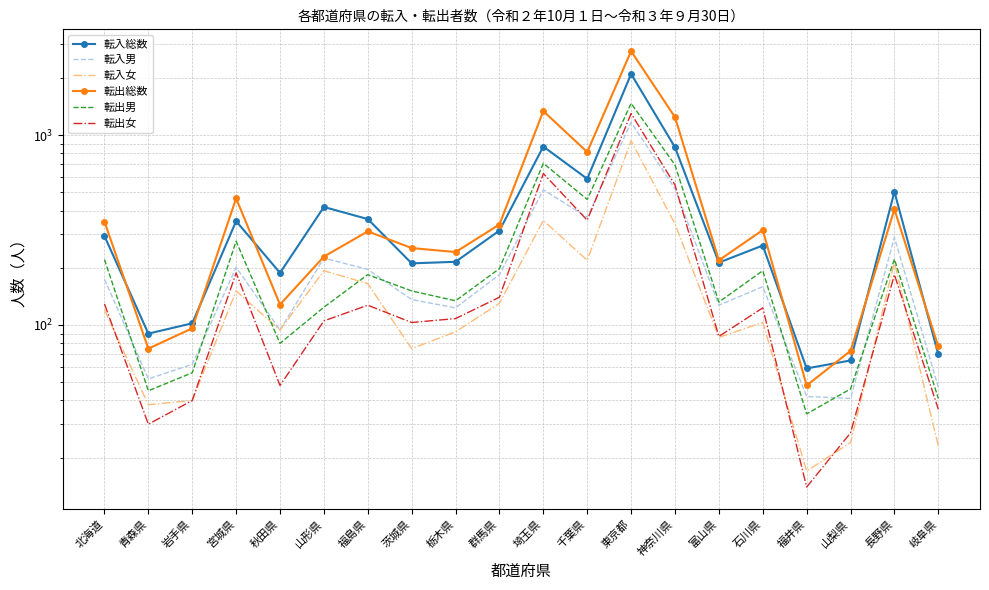

What is the value of the 転入女 point at the 20th from the left?

23